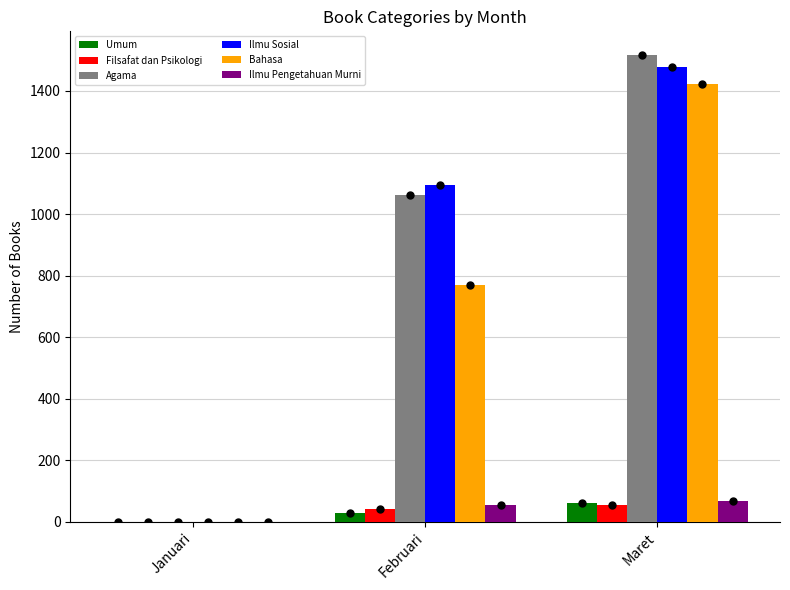

What value does the Ilmu Sosial series have at Maret?

1479